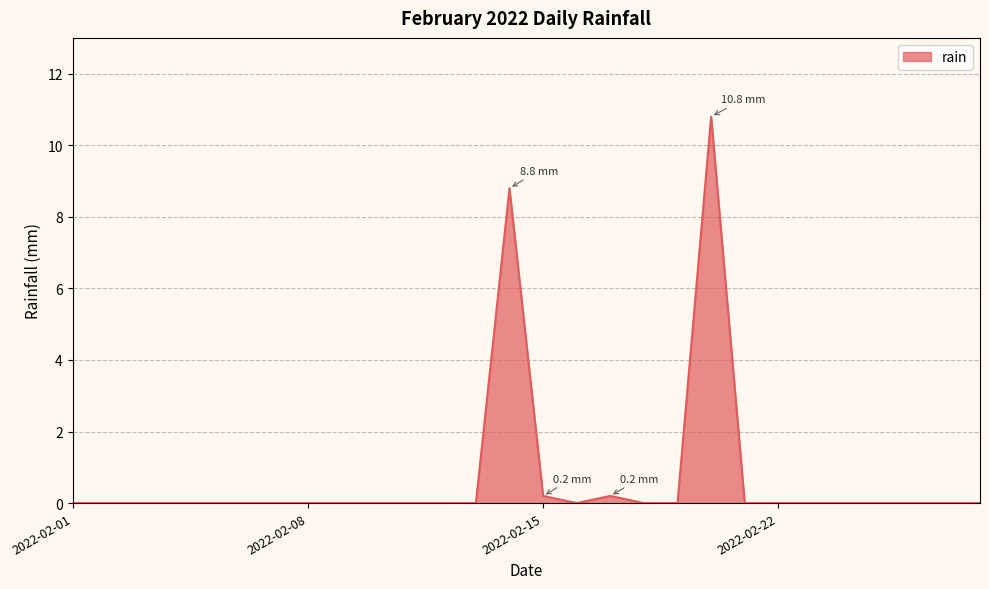

What is the maximum value shown in the chart?

10.8